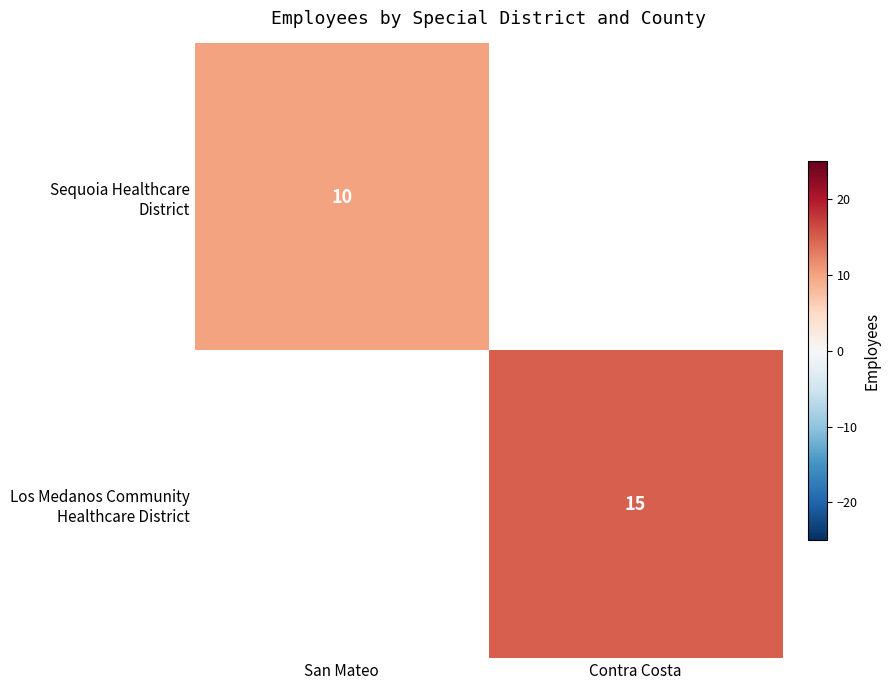

At which label does Sequoia Healthcare District reach its minimum?

San Mateo